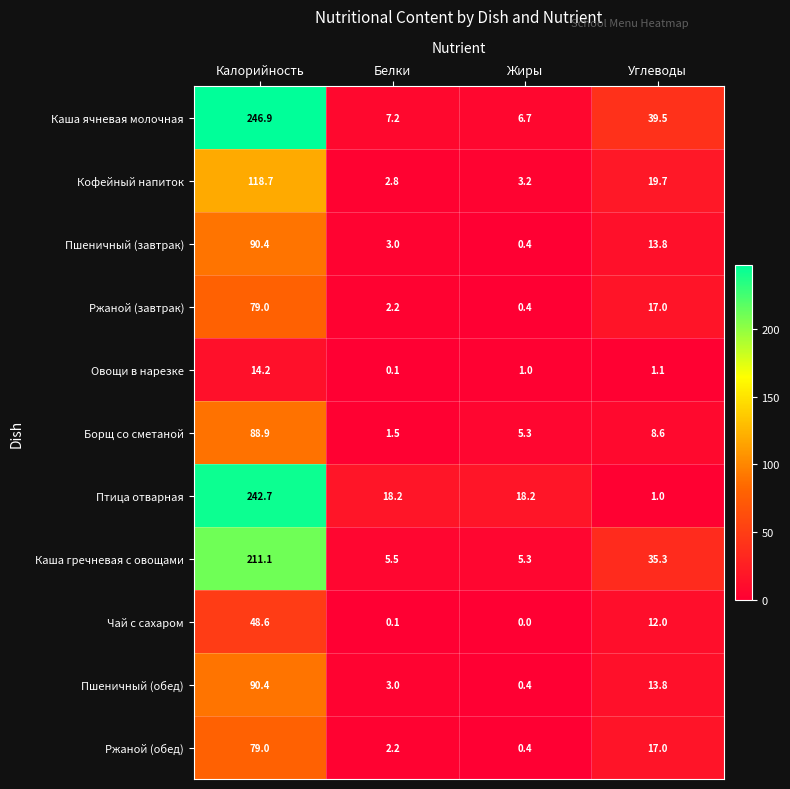

How many series are shown in this chart?

11